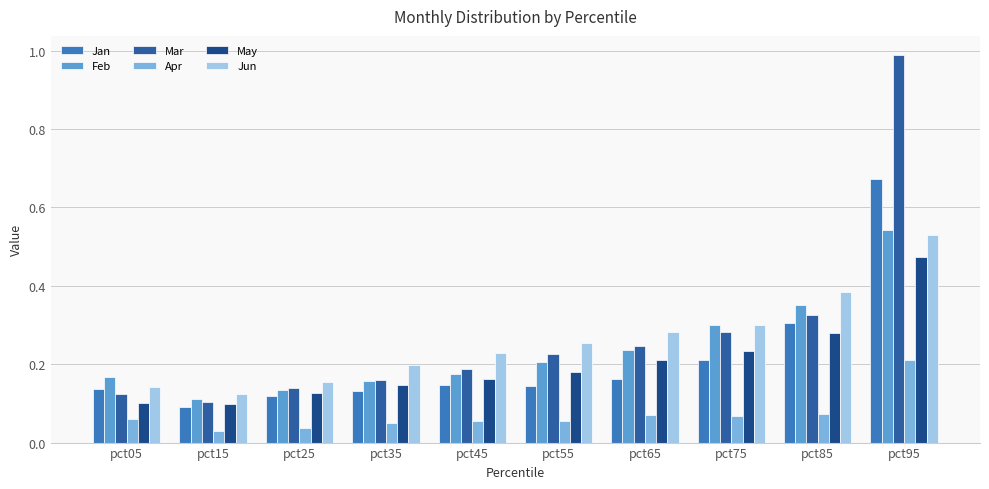

True or false: Apr has a value of 0.0 at pct45.

False